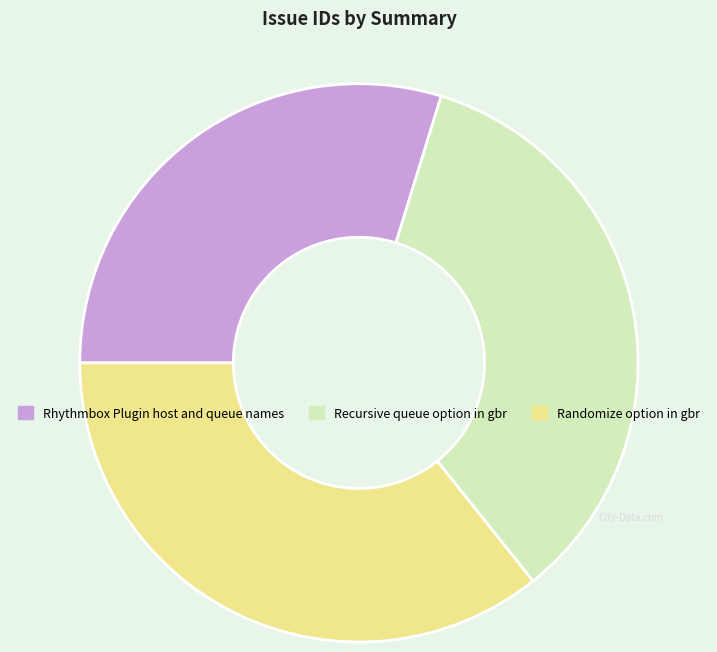

True or false: Recursive queue option in gbr accounts for 46% of the total.

False